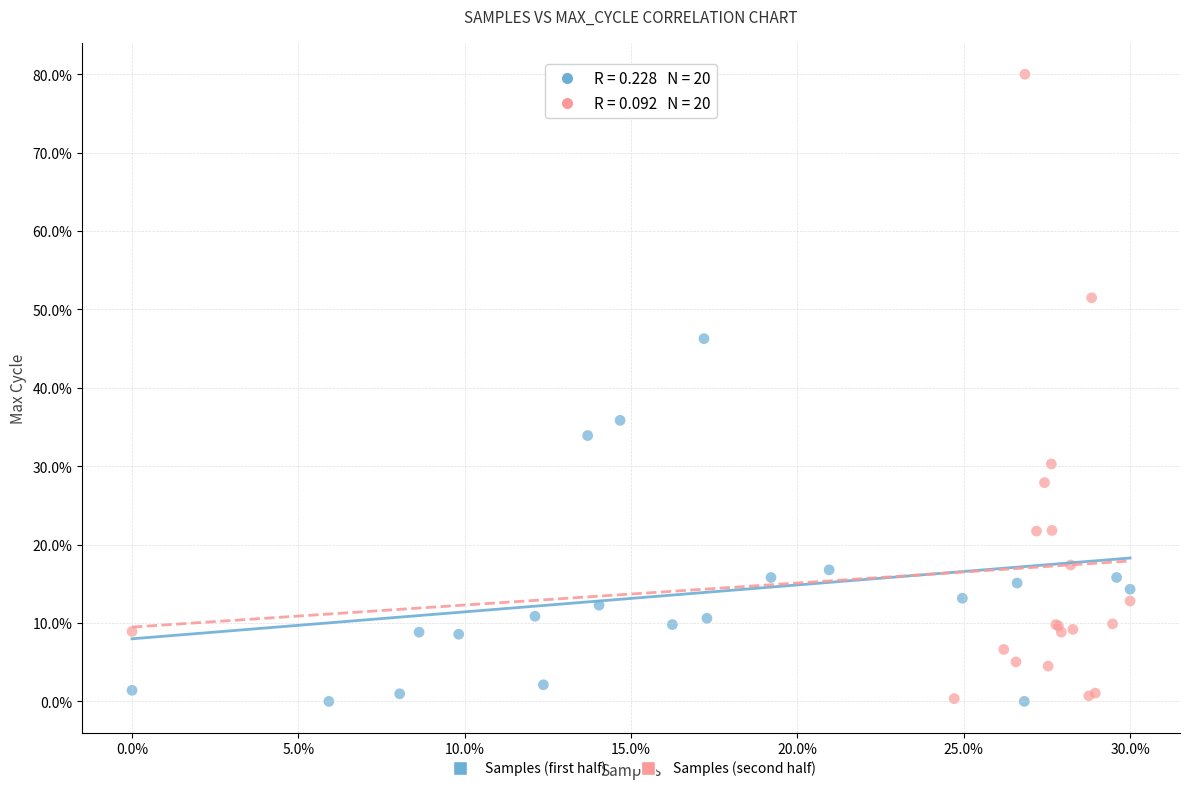

Which series has the widest spread of Y values?

Samples (second half)